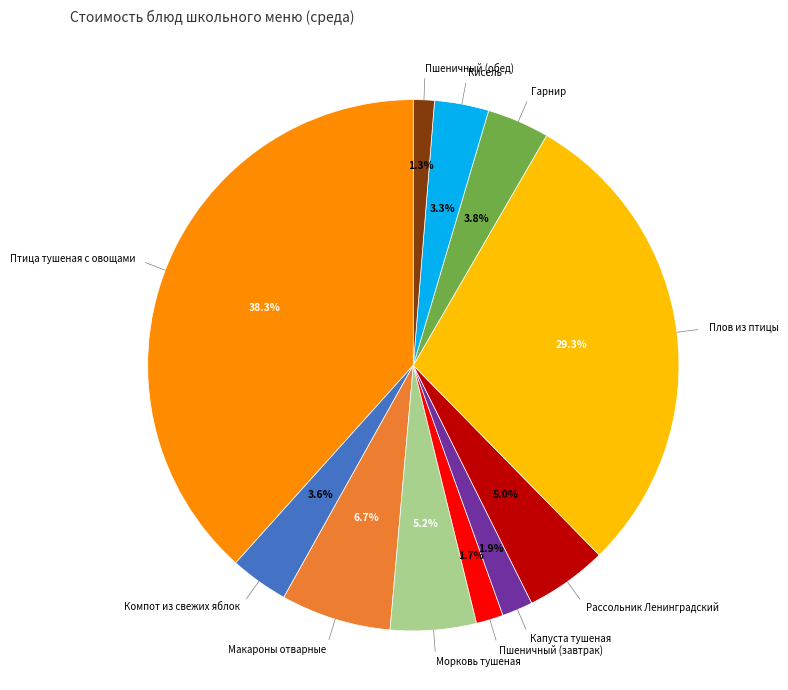

How many segments does this pie chart have?

11